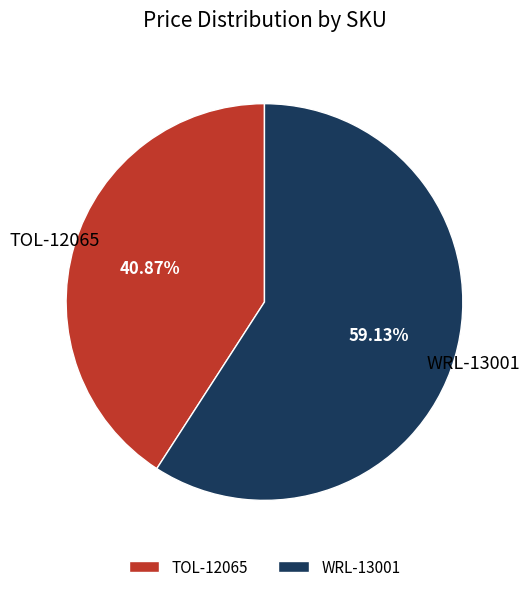

Is there any slice that represents more than half of the pie?

Yes